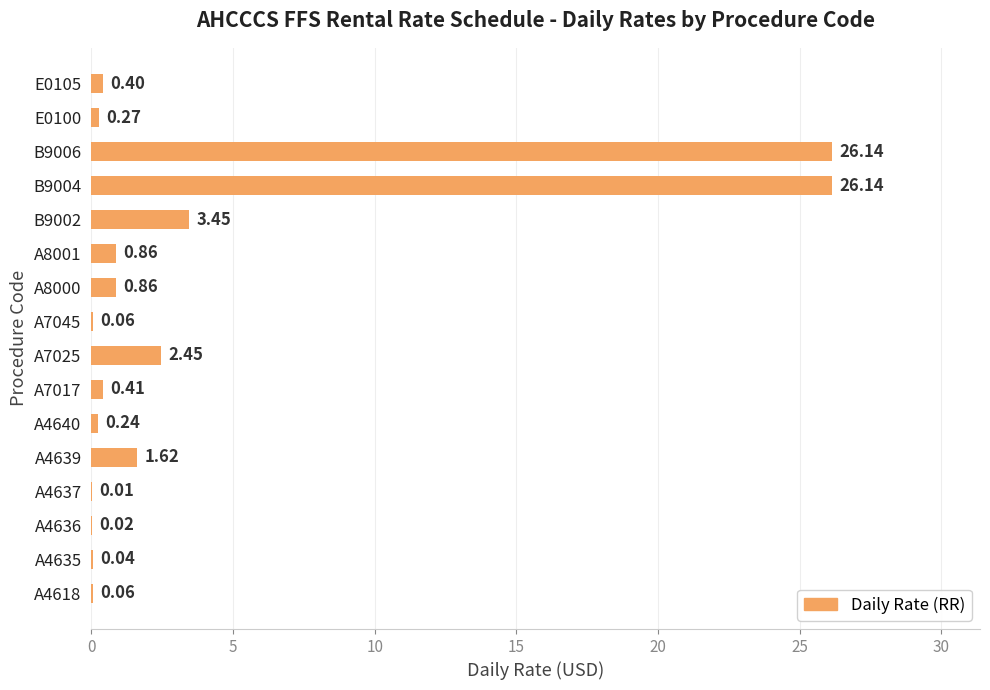

What is the sum of all values?

63.0